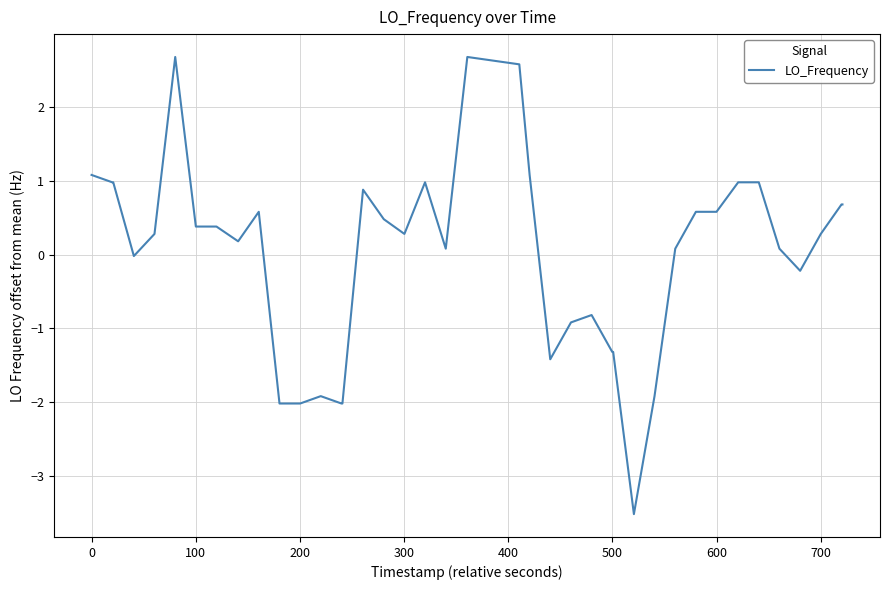

What is the difference between the maximum and minimum values?

6.2